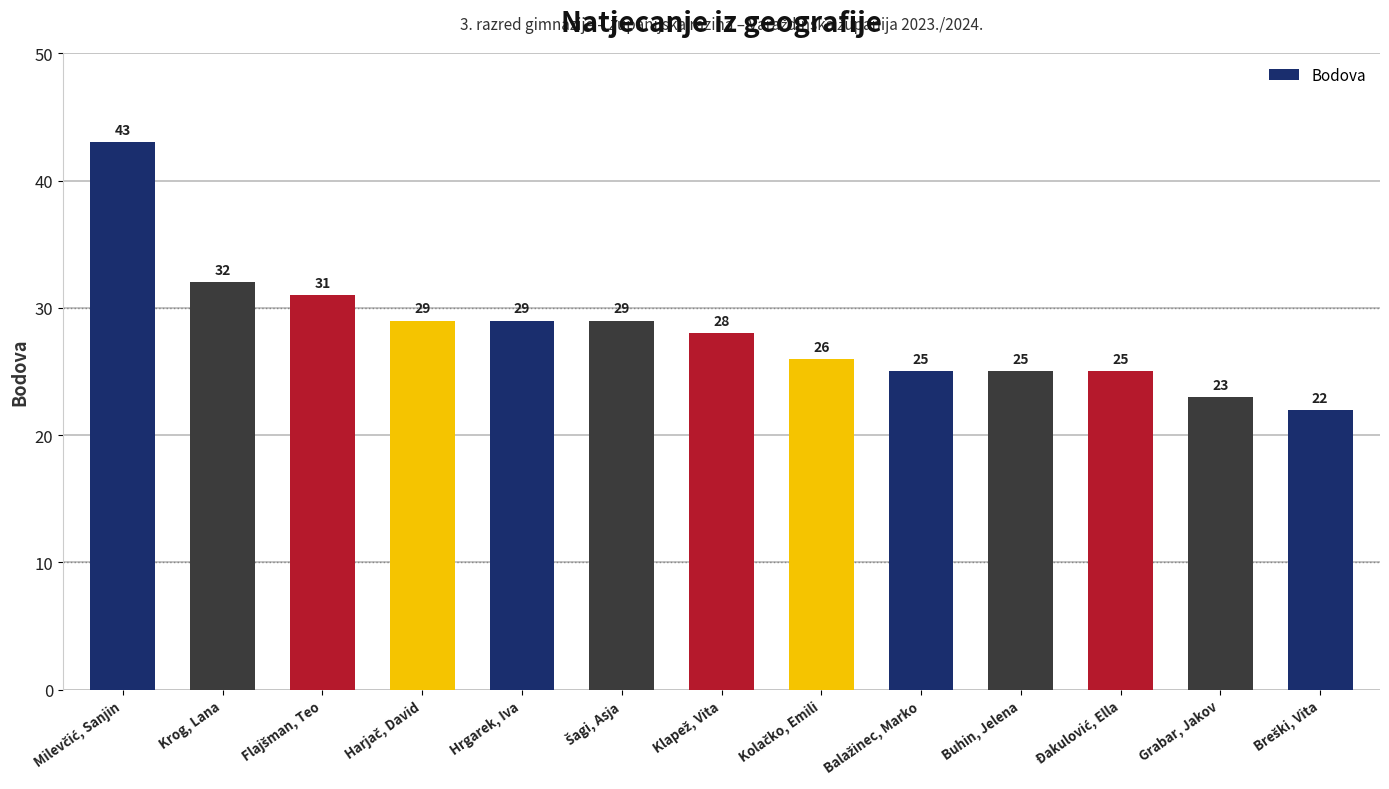

How many data points does each series have?

13